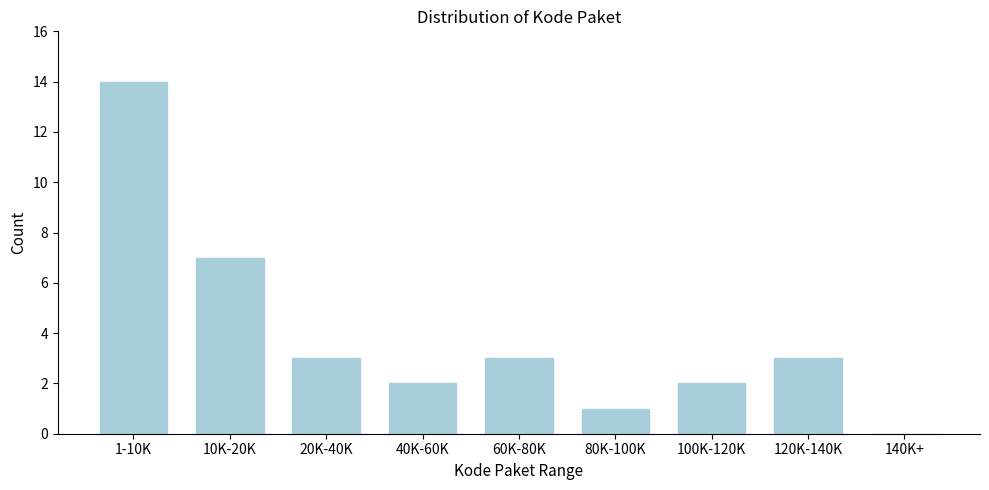

Reading left to right, what are all the values shown in this chart?

1-10K=14	10K-20K=7	20K-40K=3	40K-60K=2	60K-80K=3	80K-100K=1	100K-120K=2	120K-140K=3	140K+=0